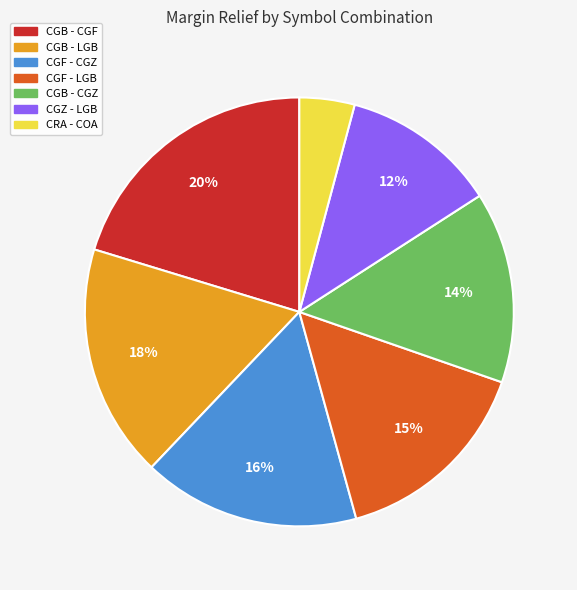

Is there any slice that represents more than half of the pie?

No